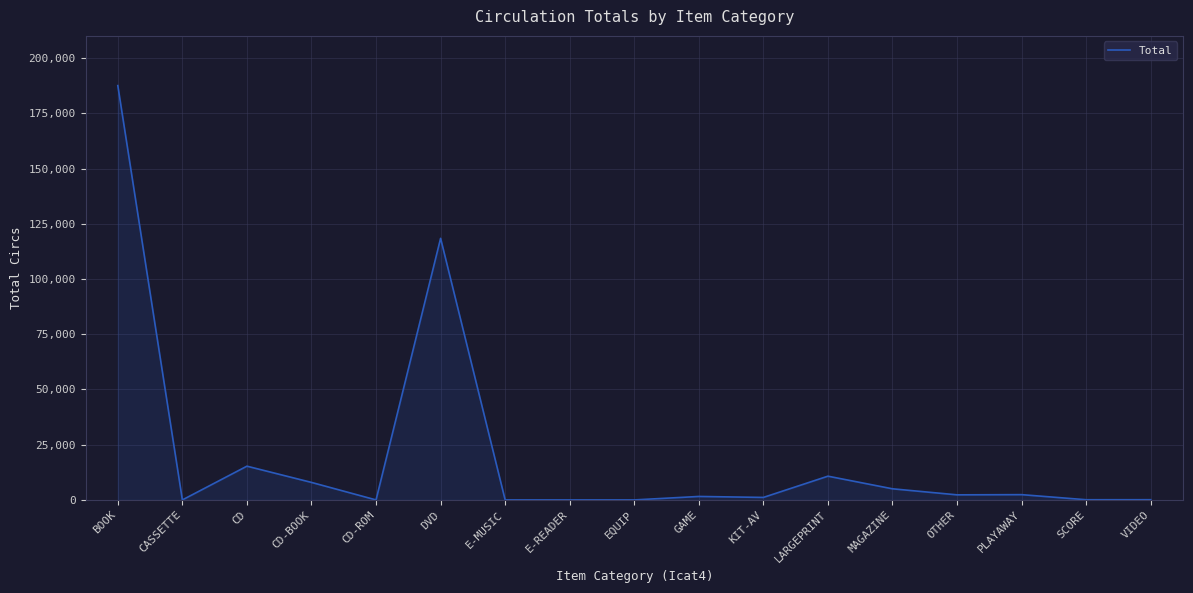

What is the change in value from BOOK to E-MUSIC?

-187598